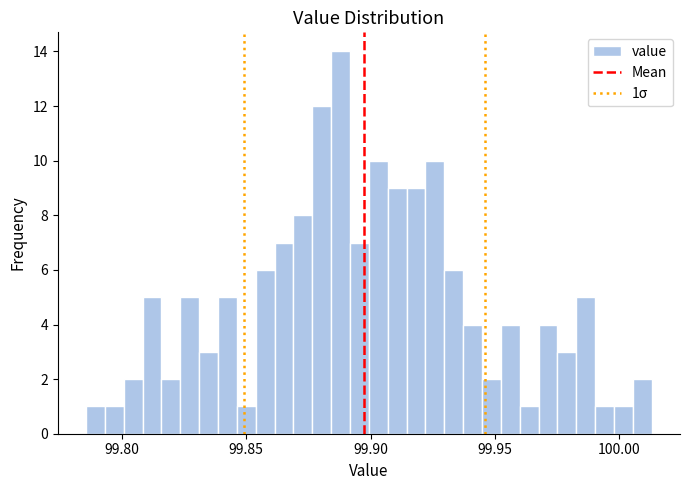

Read against the x-axis, roughly where is the centre of the tallest bar?

99.890